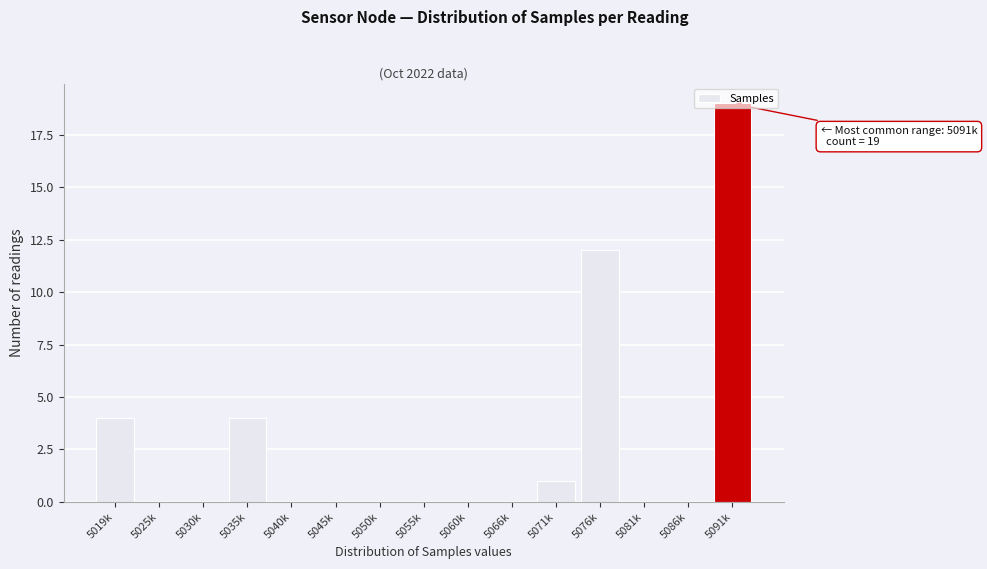

Where is the data nearest to the value 9?

5076k